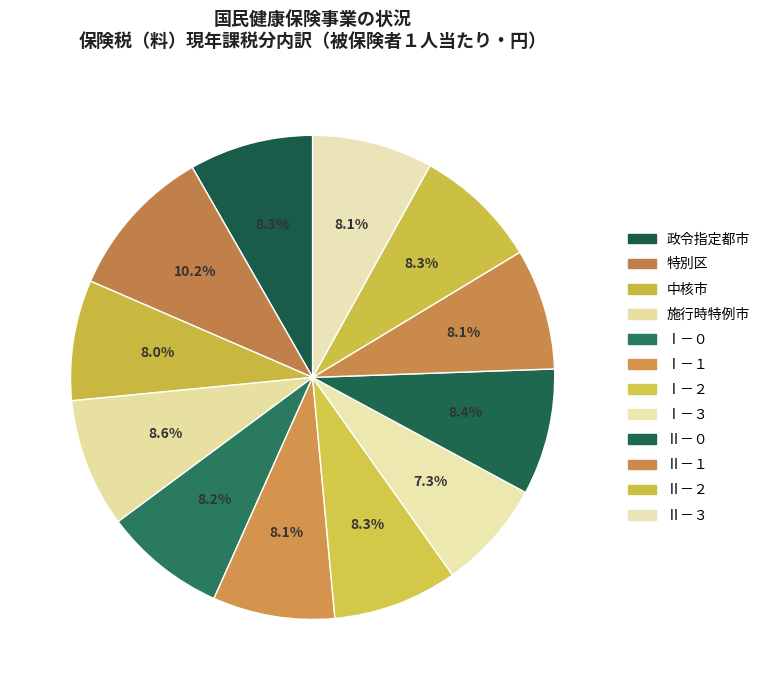

How many slices are in this pie chart?

12